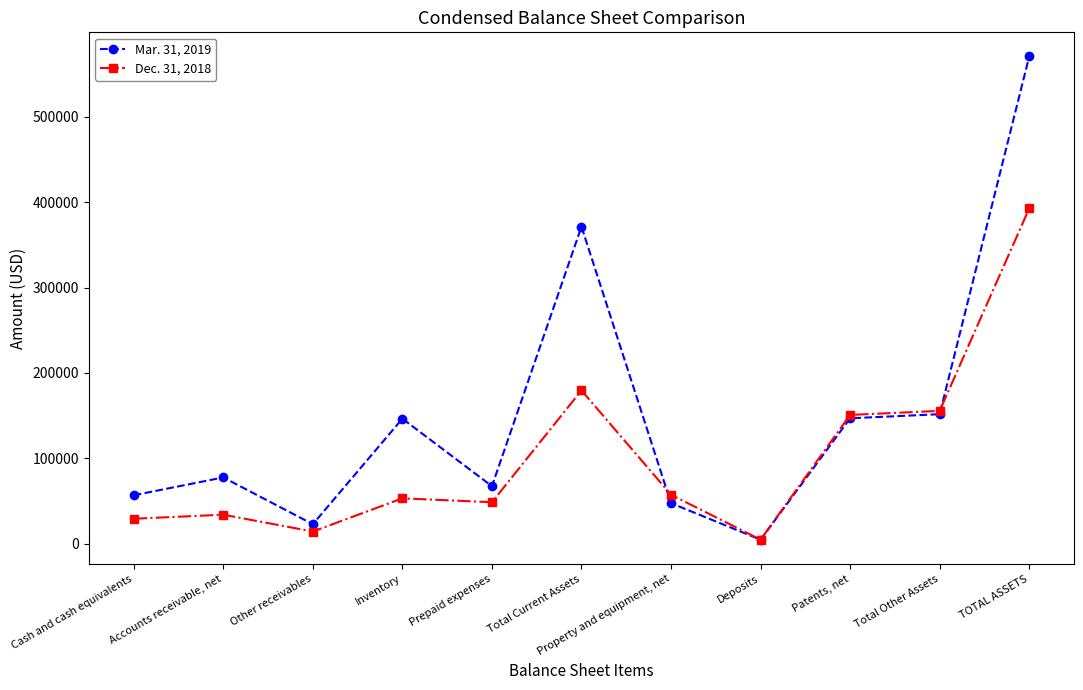

What is the sum of the Dec. 31, 2018 values at Accounts receivable, net and Patents, net?

184885